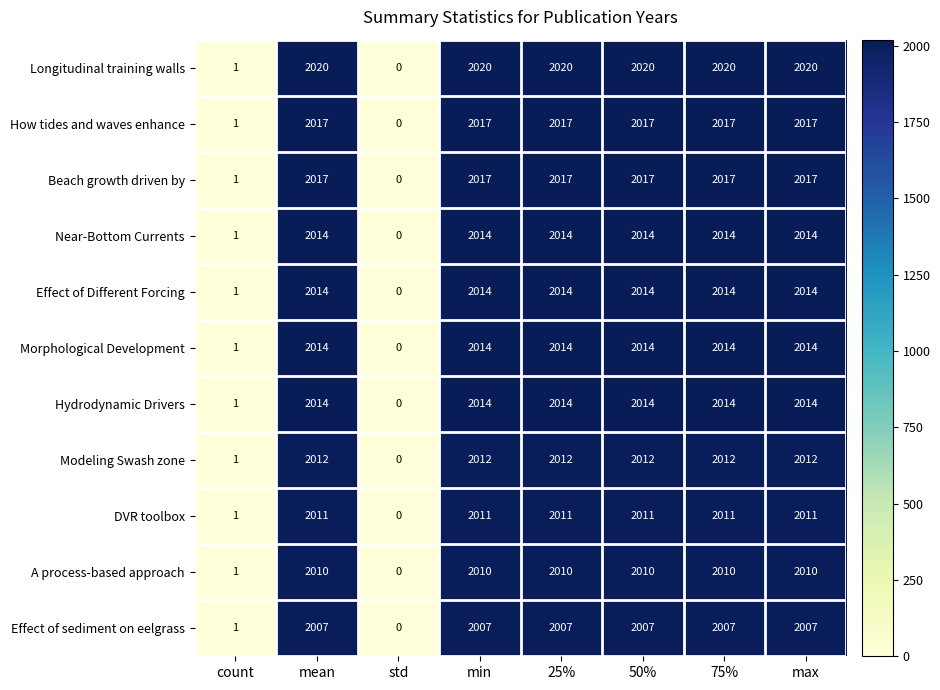

Read the Effect of Different Forcing value at 75%, to the nearest 50.

2000